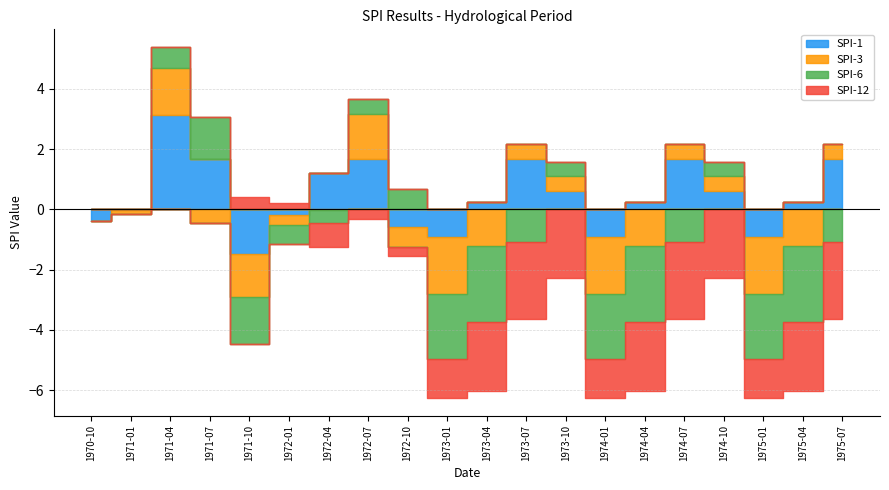

Rank the series at 1975-07 from lowest to highest value.

SPI-12, SPI-6, SPI-3, SPI-1